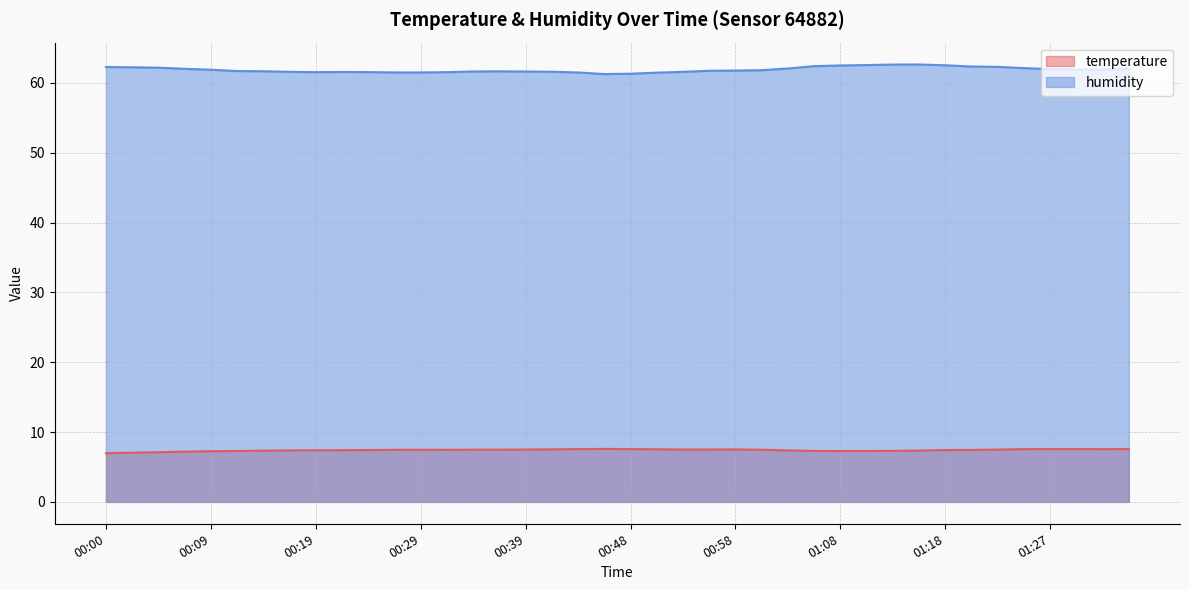

What is the smallest value displayed?

7.0